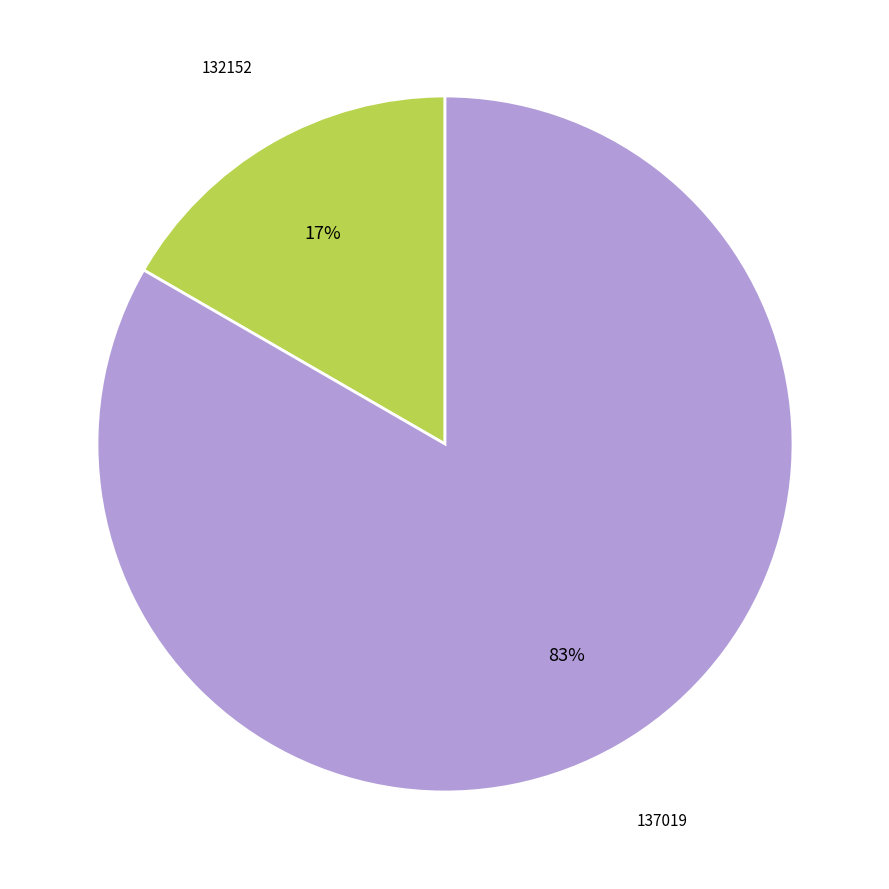

To the nearest percent, what portion does 137019 represent?

83%